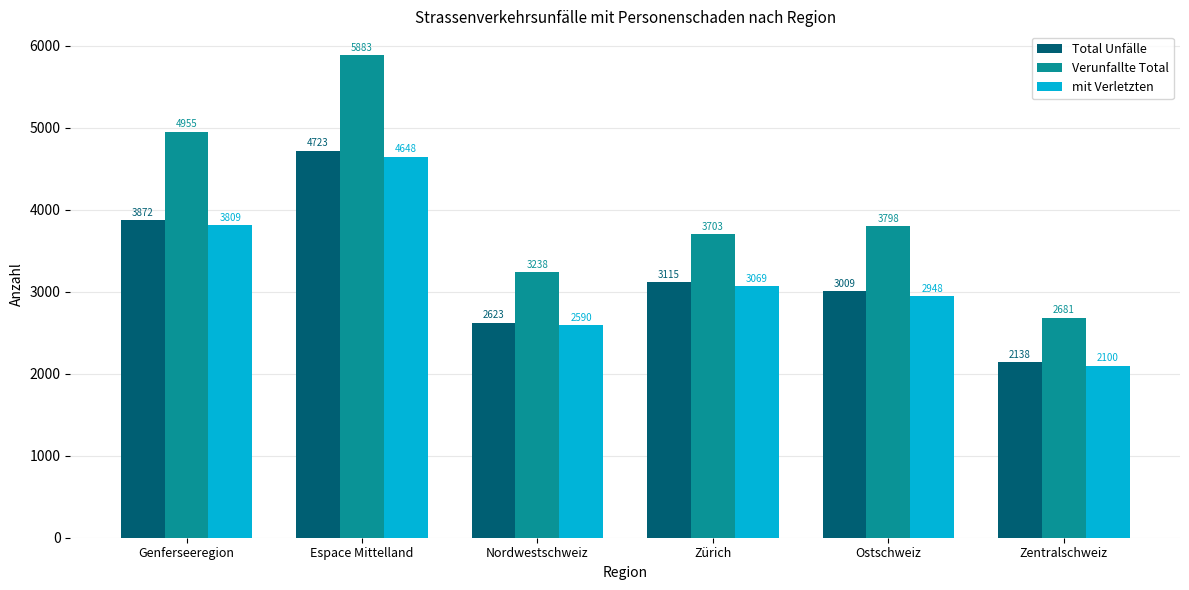

Count the number of data series in this chart.

3